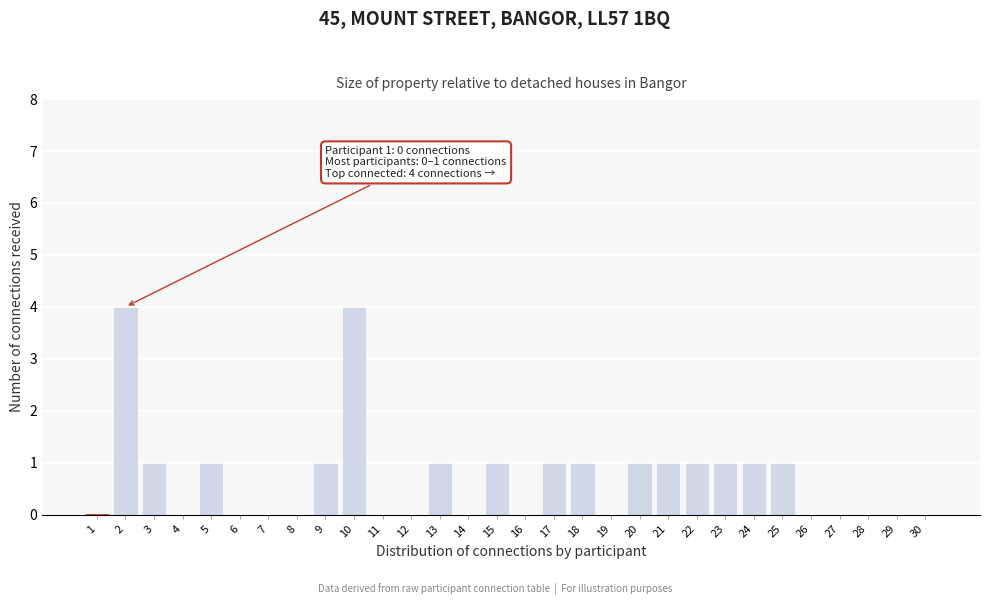

Reading right to left, transcribe all the data shown in this chart.

30=0	29=0	28=0	27=0	26=0	25=1	24=1	23=1	22=1	21=1	20=1	19=0	18=1	17=1	16=0	15=1	14=0	13=1	12=0	11=0	10=4	9=1	8=0	7=0	6=0	5=1	4=0	3=1	2=4	1=0